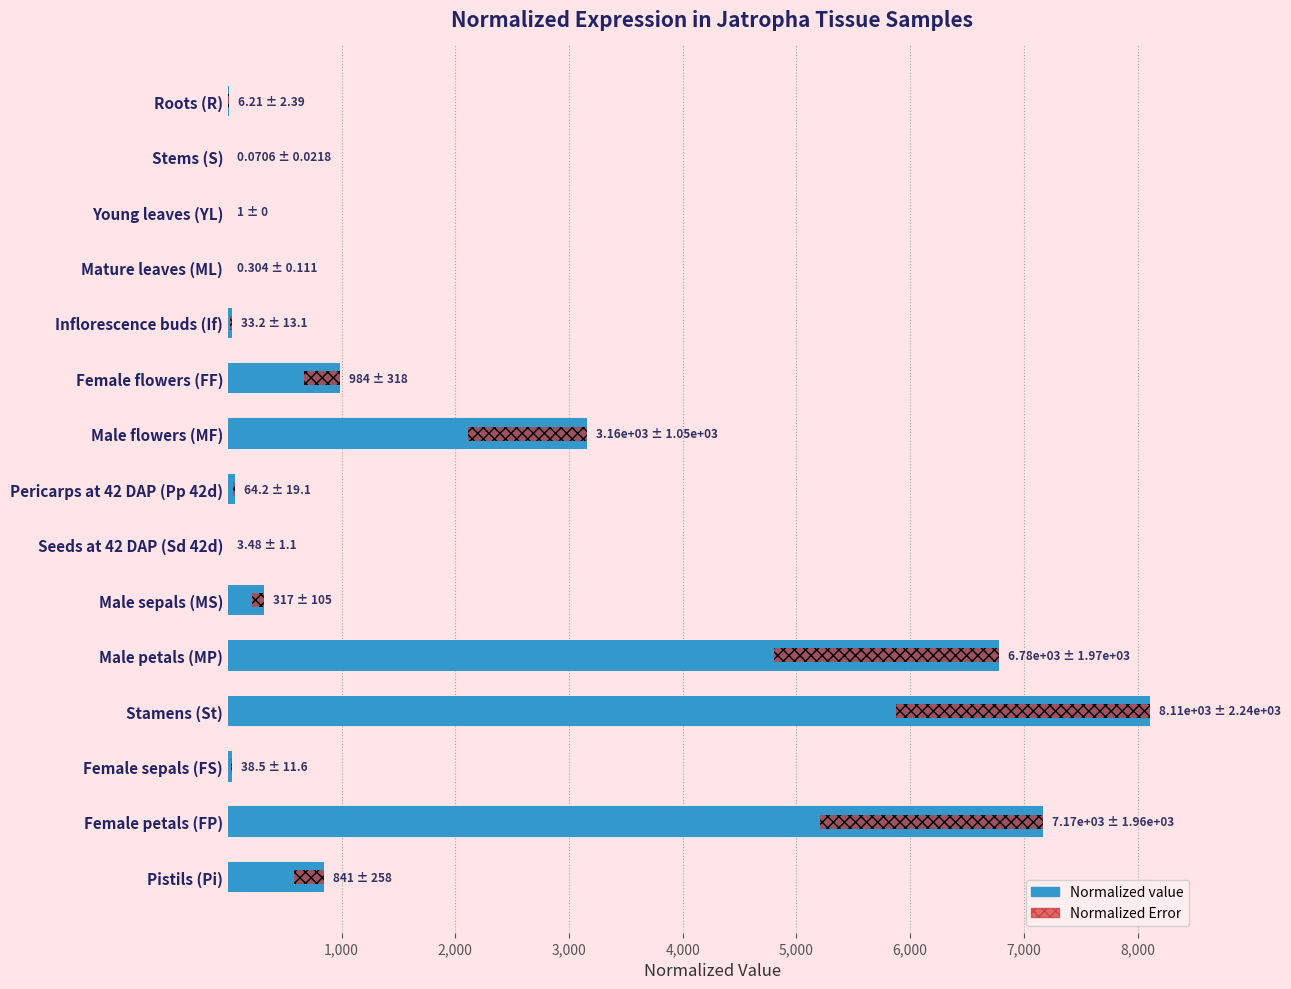

Rank the series at Male sepals (MS) from lowest to highest value.

Normalized Error, Normalized value